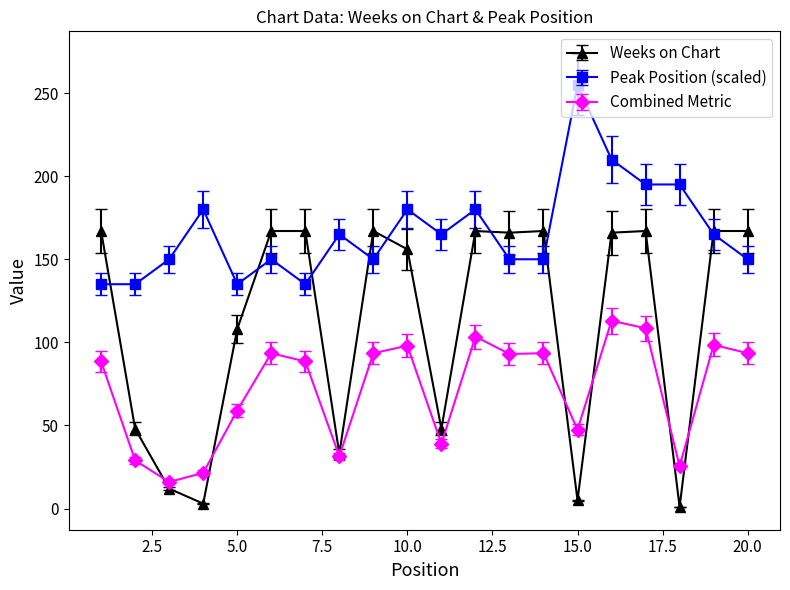

List the series in order of their overall mean, lowest first.

Combined Metric, Weeks on Chart, Peak Position (scaled)